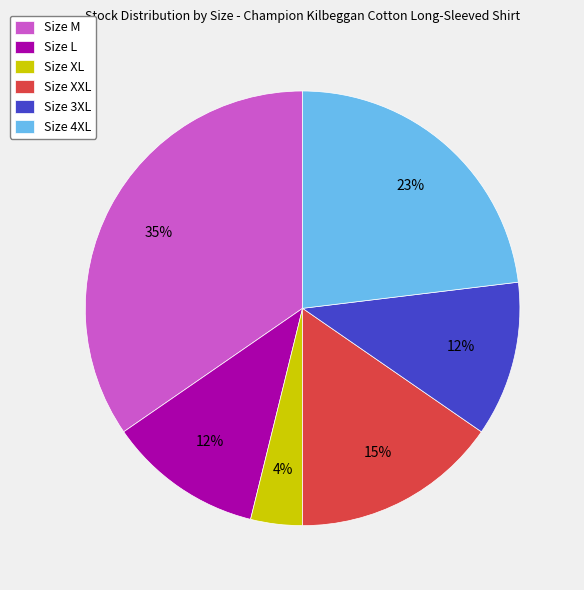

Which has a higher value, Size L or Size XL?

Size L